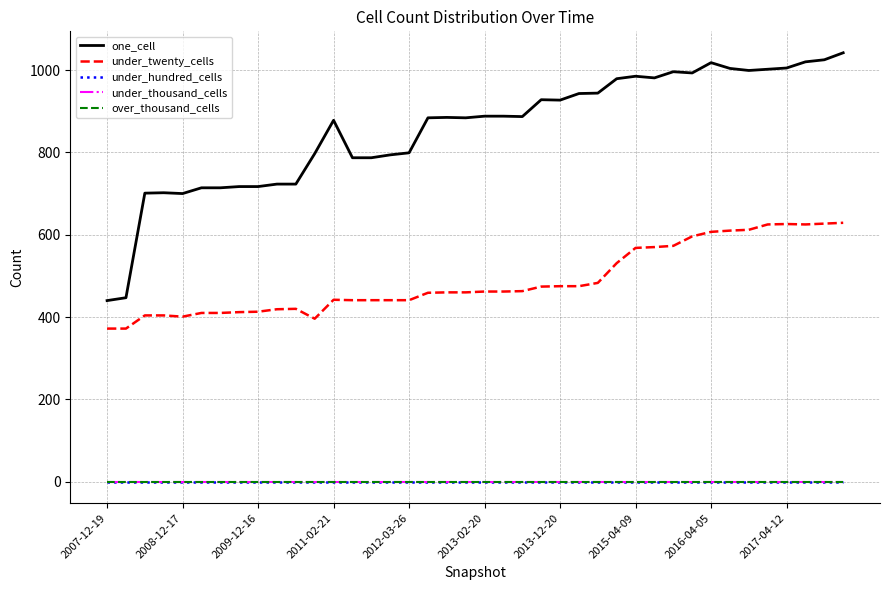

Does the chart have visible grid lines?

Yes